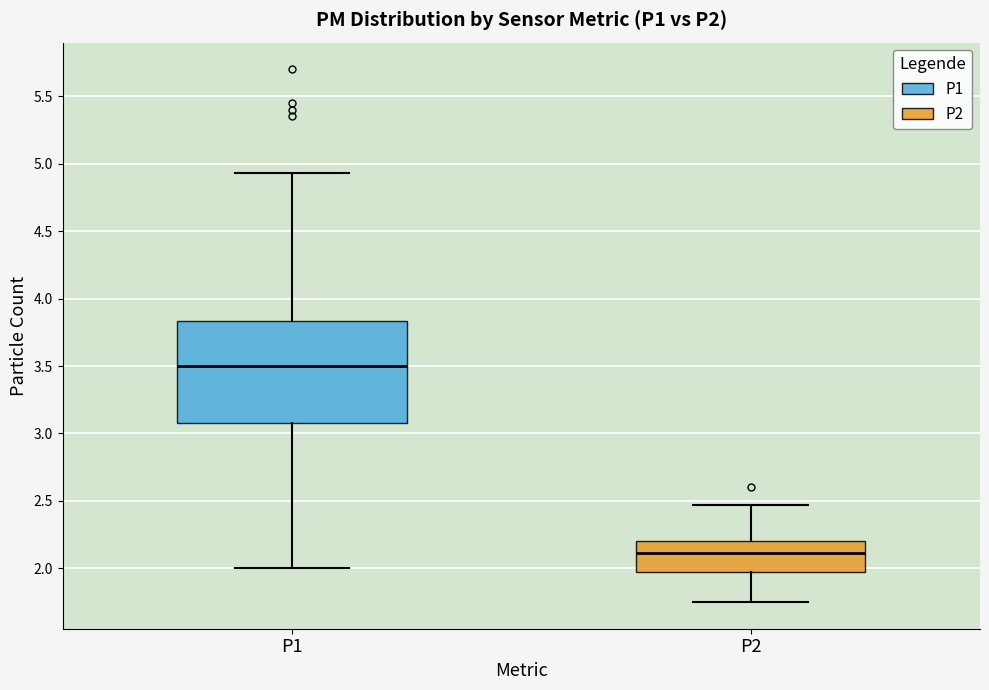

Where does the median line of the box for P2 sit on the y-axis? The values are not printed on the chart, so give them approximately, as read against the axis.

2.10